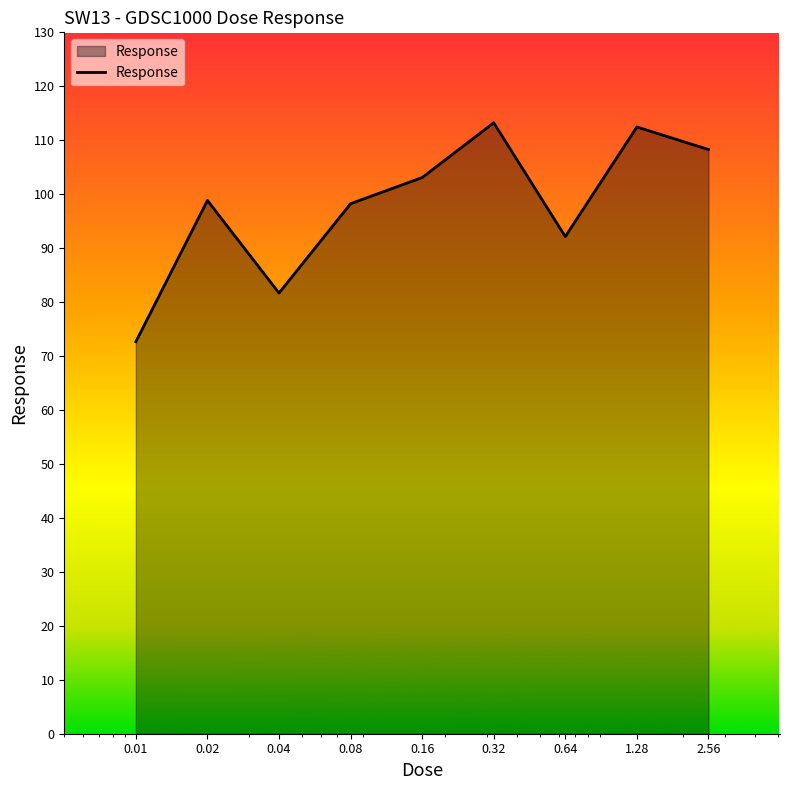

What is the sum of all values?

880.6